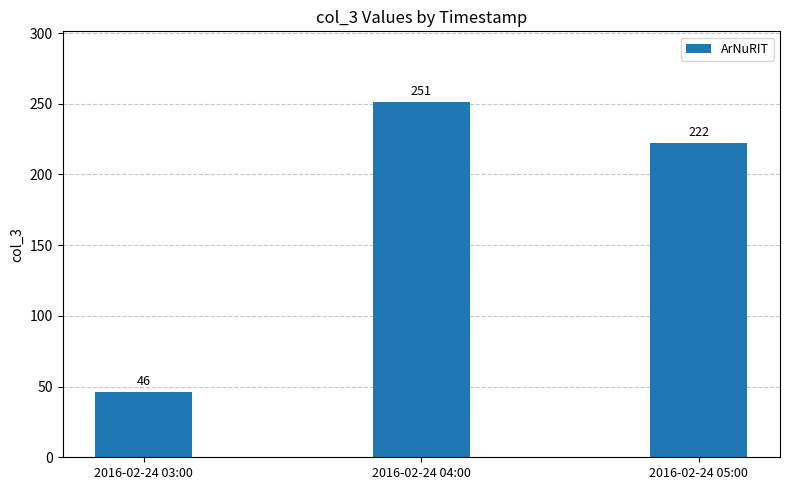

What is the difference between the maximum and second lowest values?

29